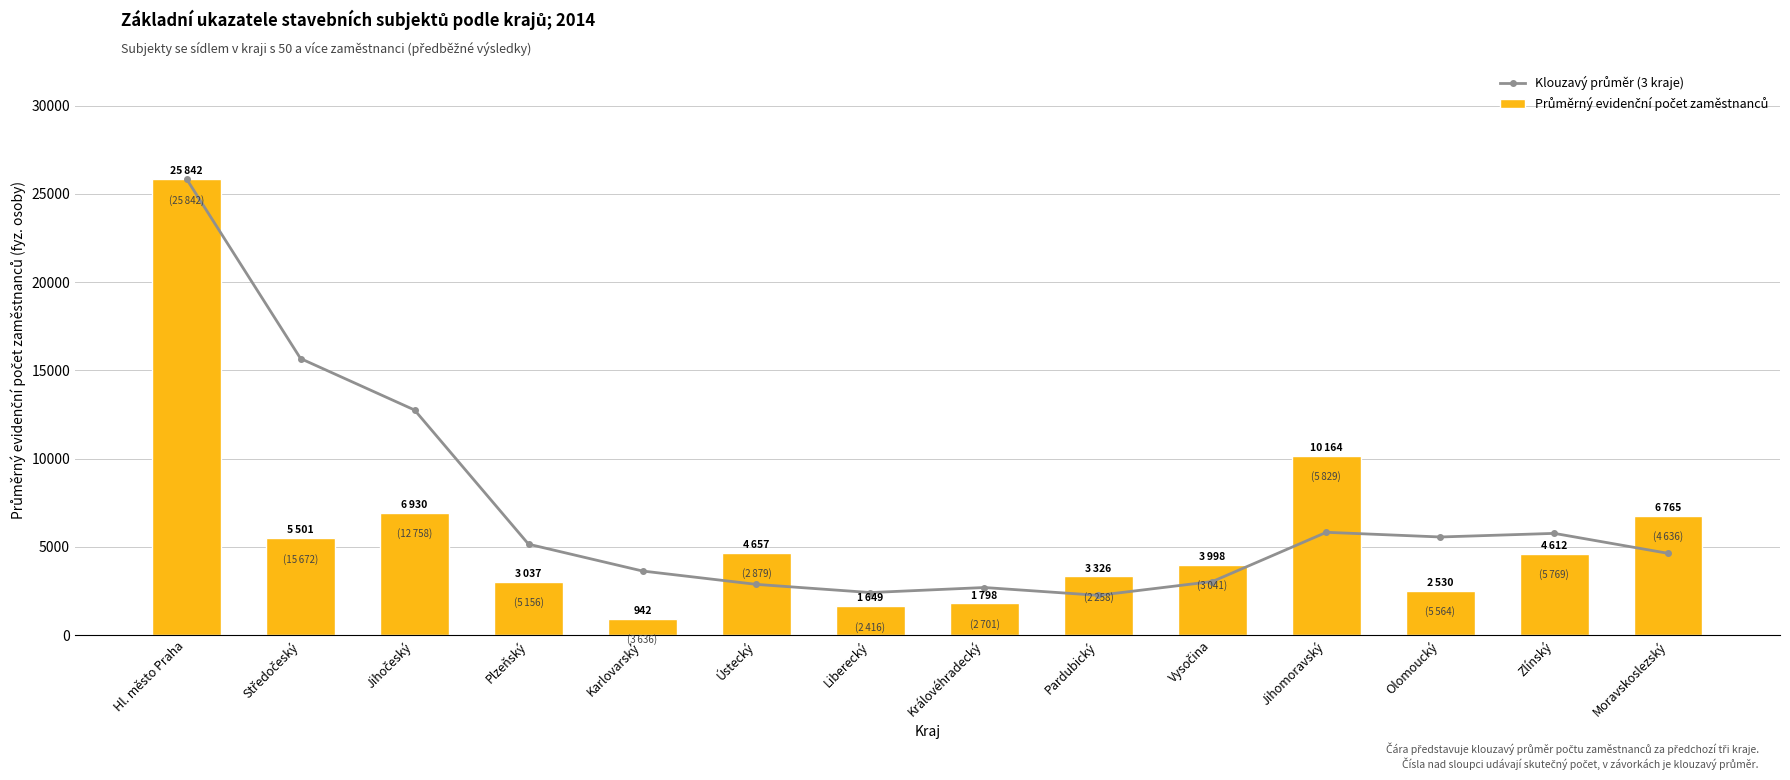

What is the label of the 14th bar from the left?

Moravskoslezský